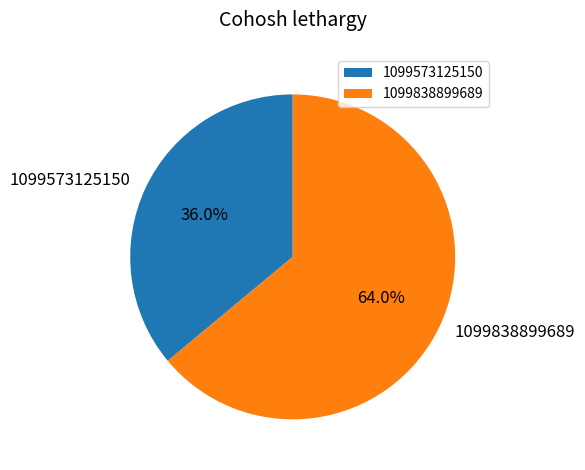

Do 1099838899689 and 1099573125150 together represent more than half of the pie?

Yes